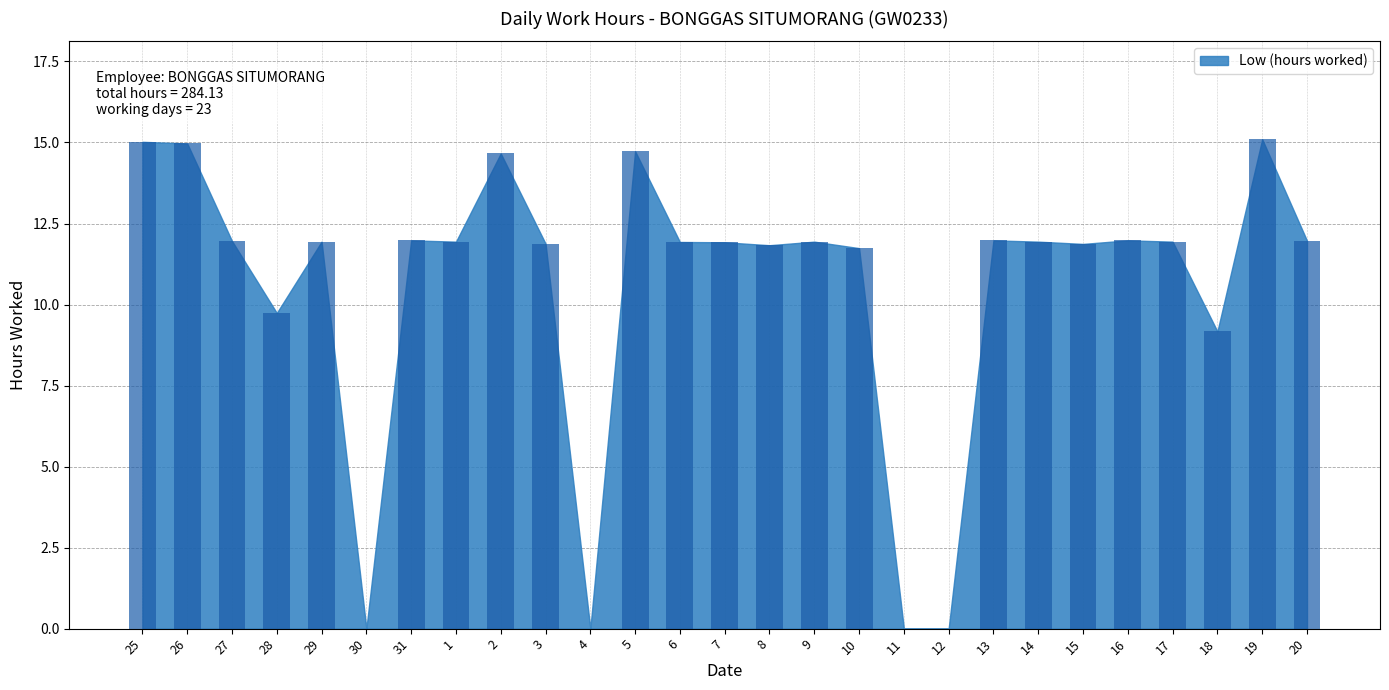

The value at 26 is 15.0. True or false?

True